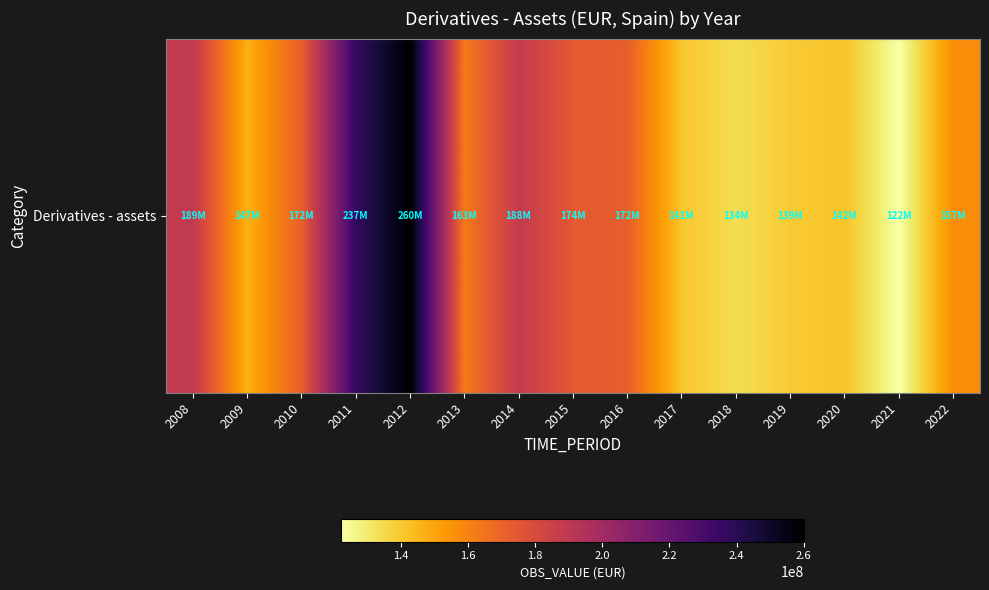

Reading right to left, list all the values displayed in this chart.

2022=157072056	2021=122369885	2020=141568812	2019=139354468	2018=133924073	2017=140589329	2016=171638341	2015=173984710	2014=188451888	2013=162690622	2012=260135729	2011=236651106	2010=171721187	2009=146816608	2008=188866748